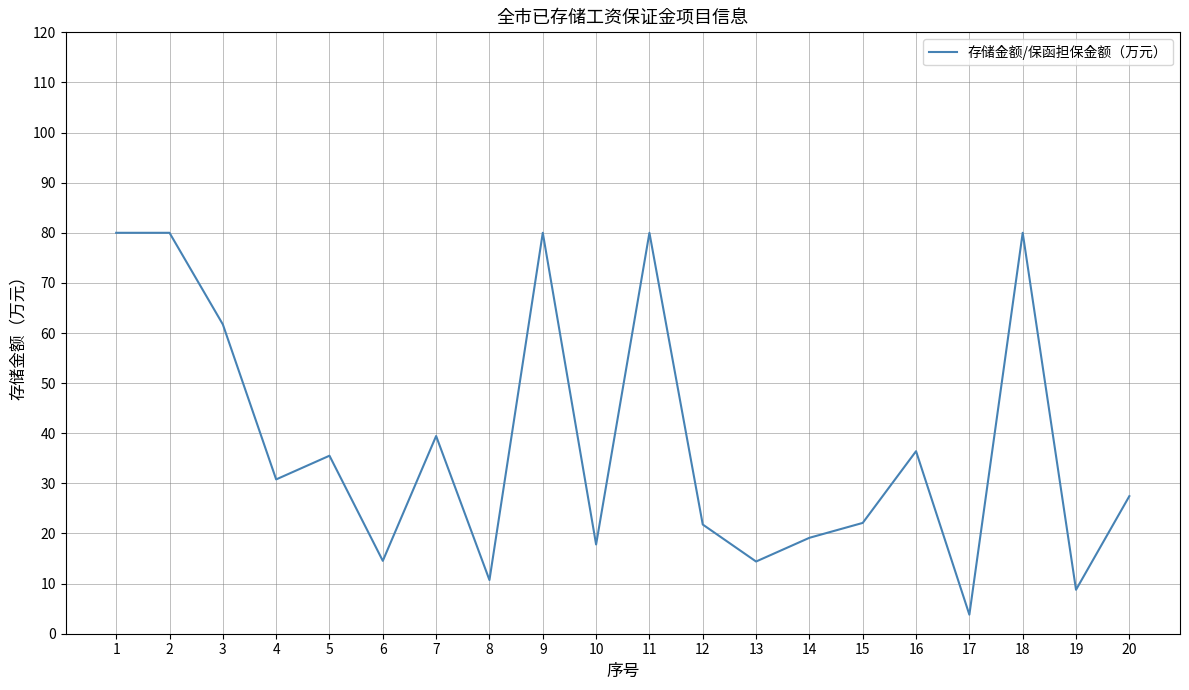

What value does the data have at 8?

10.7